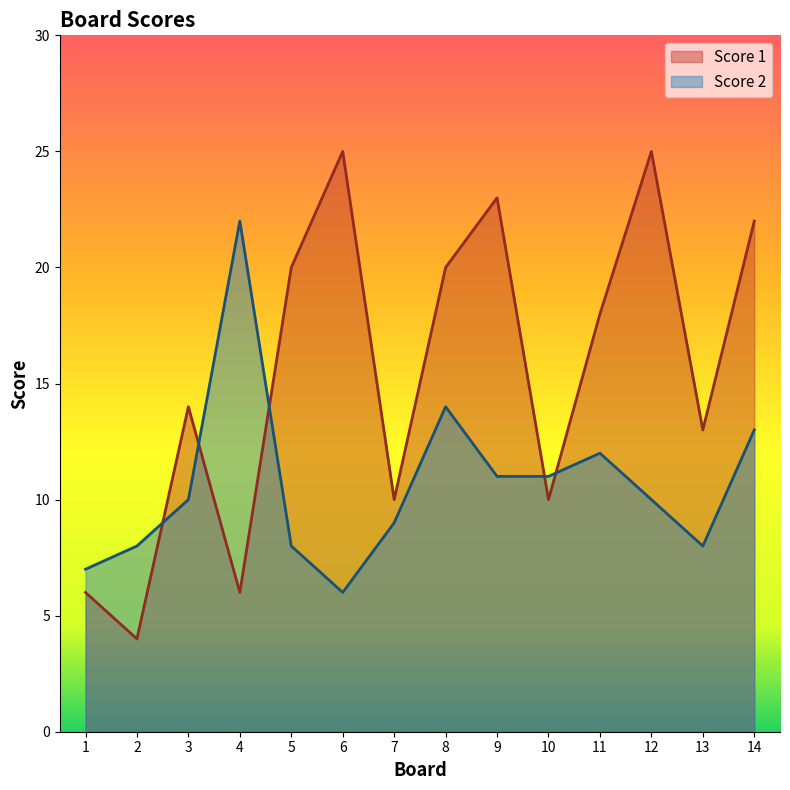

True or false: Score 2 has a value of 5 at 1.

False